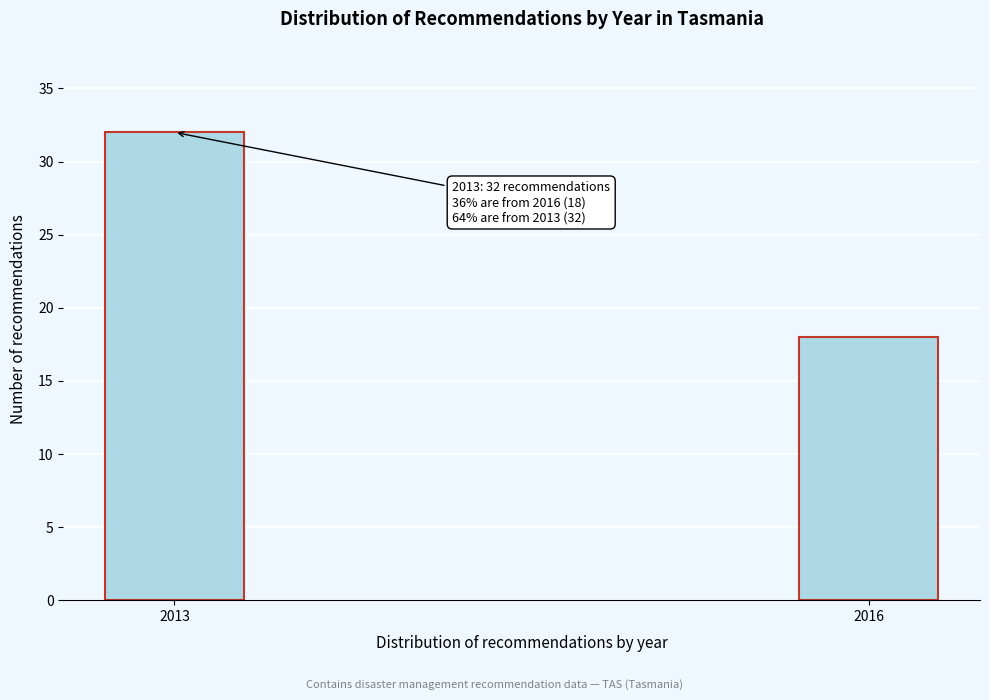

Reading left to right, extract all data points from this chart.

32	18